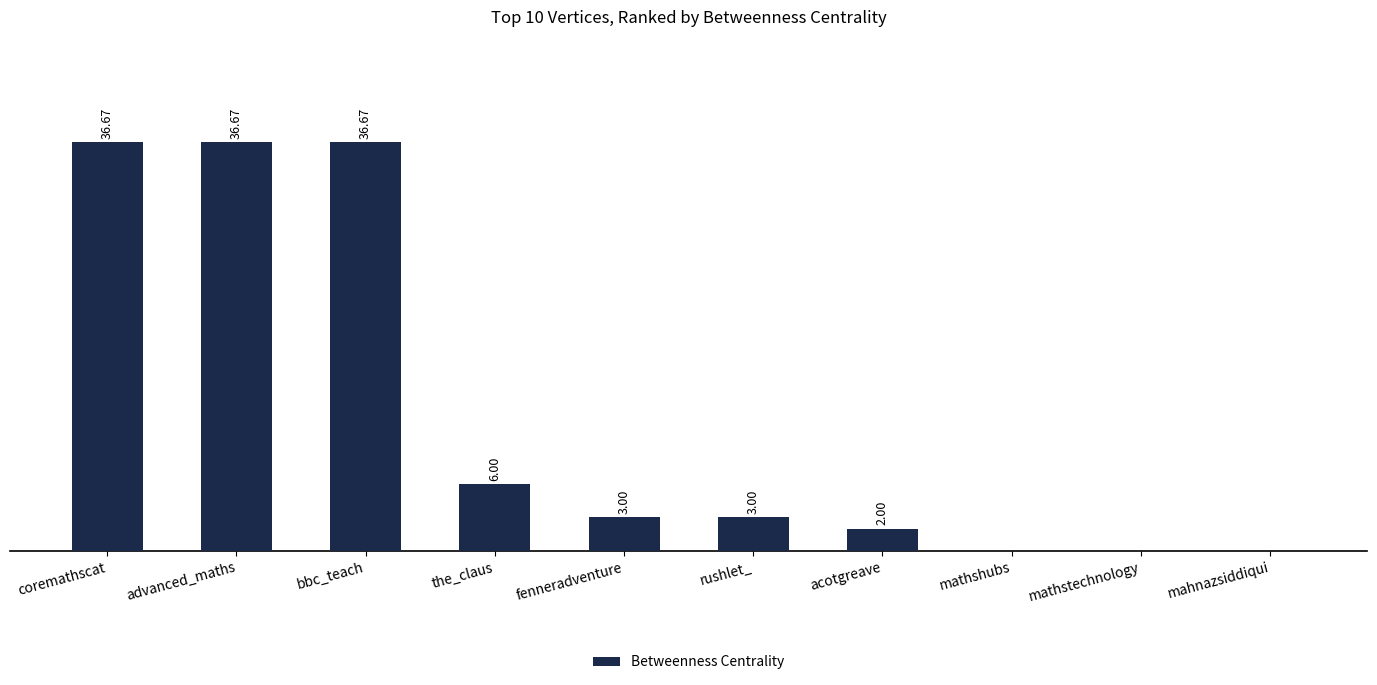

Which has a higher value, the_claus or advanced_maths?

advanced_maths